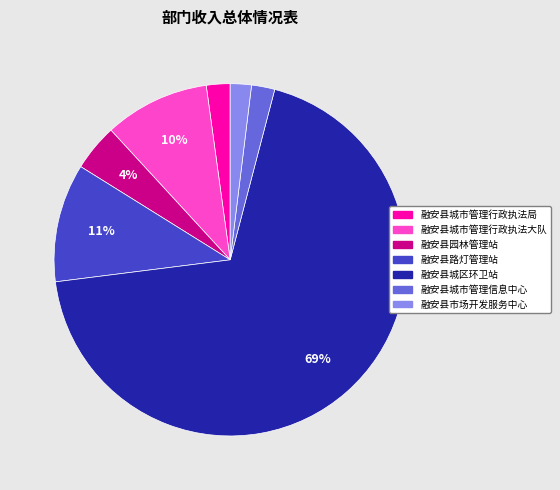

How many segments does this pie chart have?

7